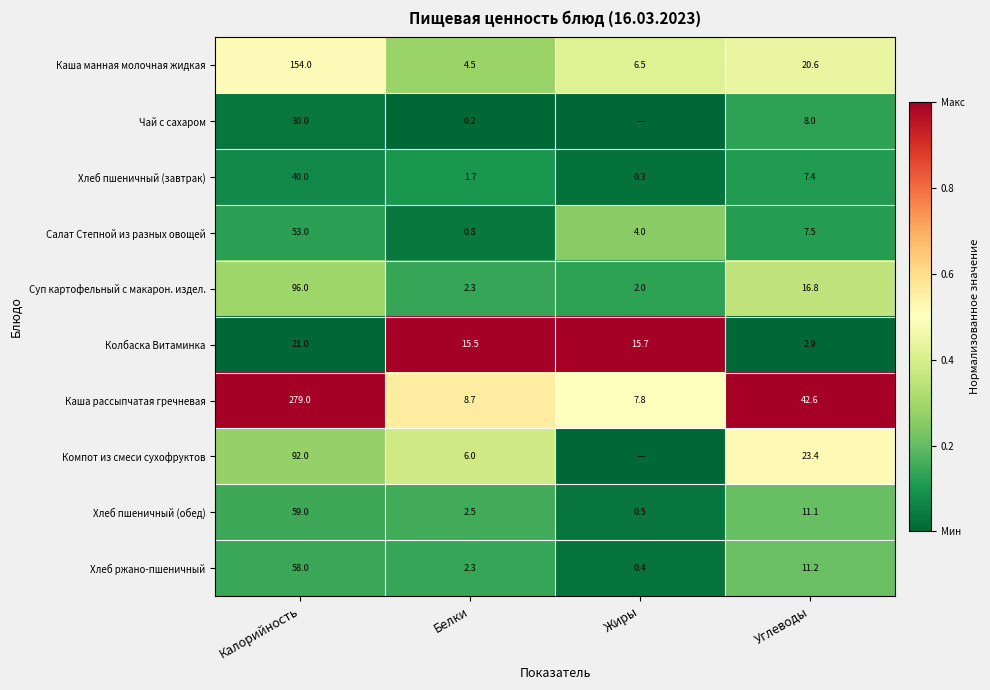

Between Калорийность and Углеводы, which series saw the biggest shift?

Каша рассыпчатая гречневая